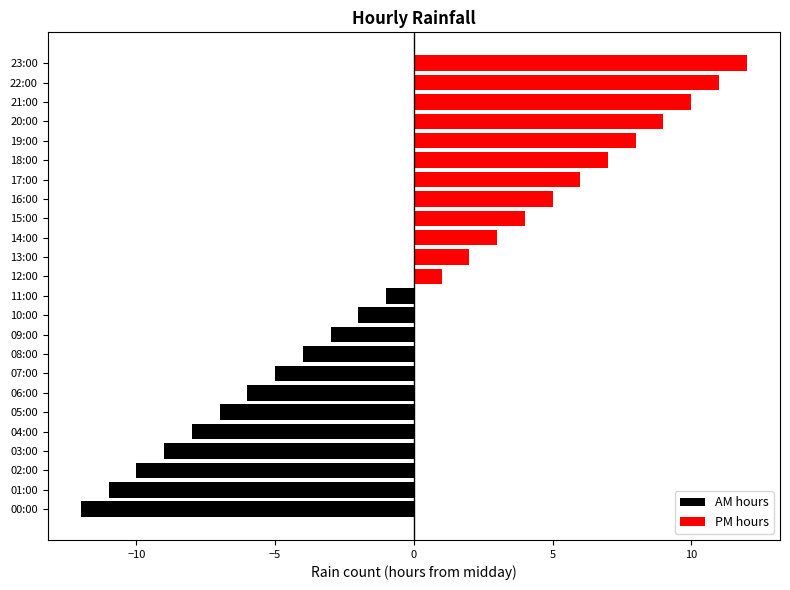

Where does the PM hours series first go above 1?

13:00